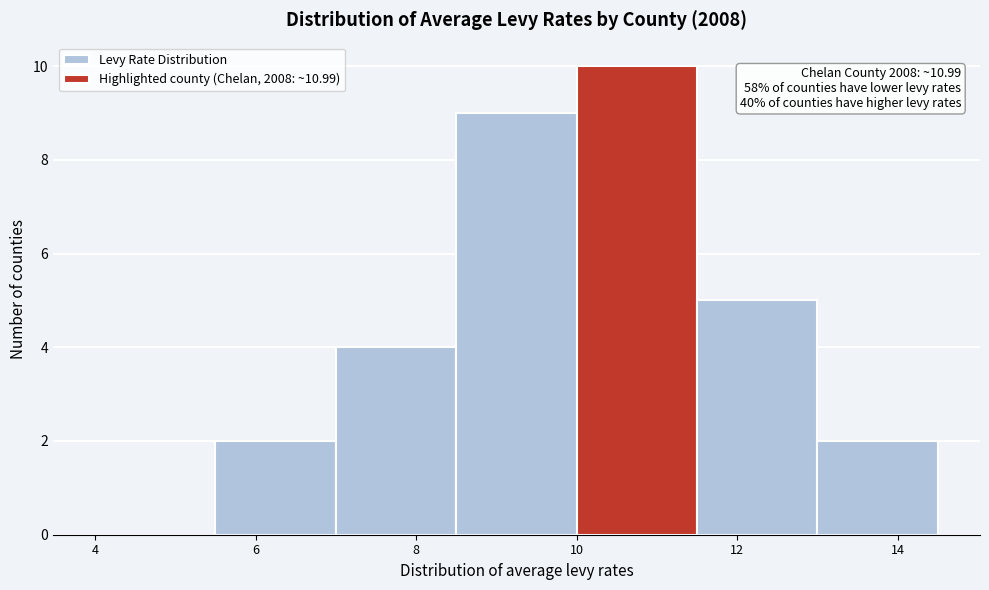

Which range on the x-axis has the tallest bar?

10.0 to 11.5